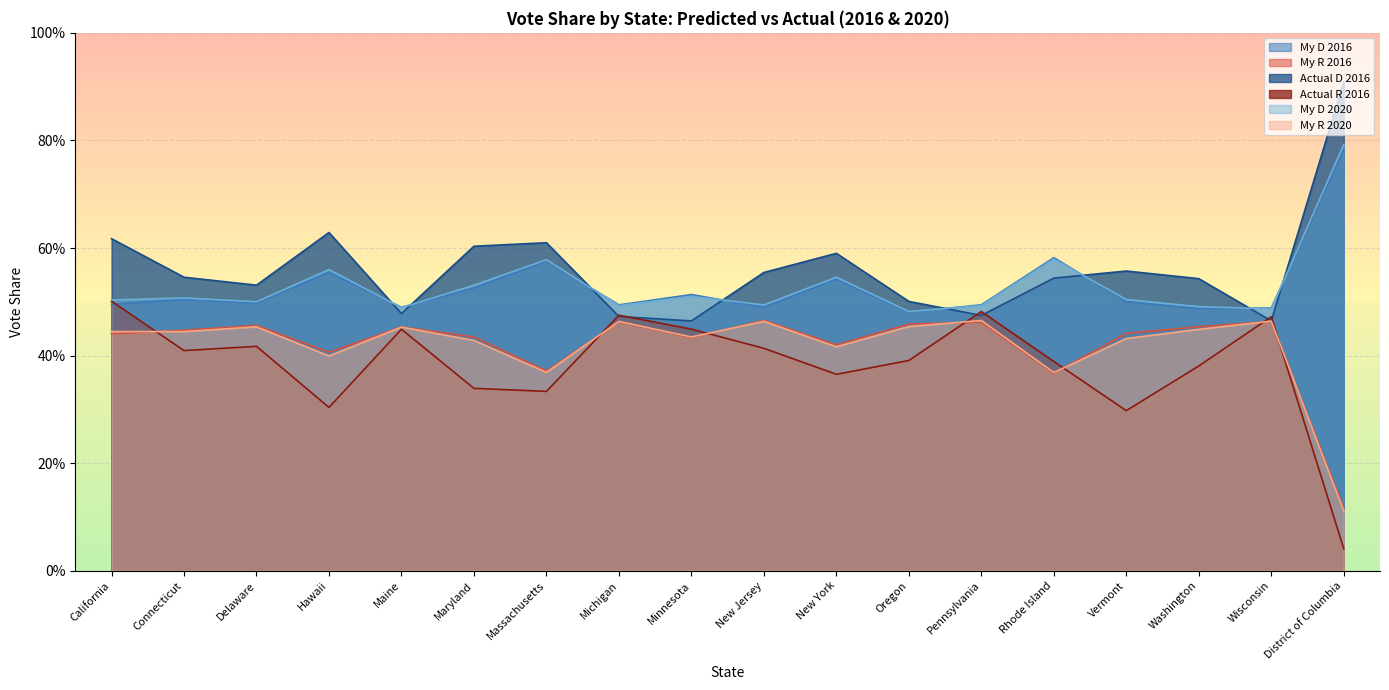

Rank the series at Washington from highest to lowest value.

ActualD2016, MyD2020, MyD2016, MyR2016, MyR2020, ActualR2016